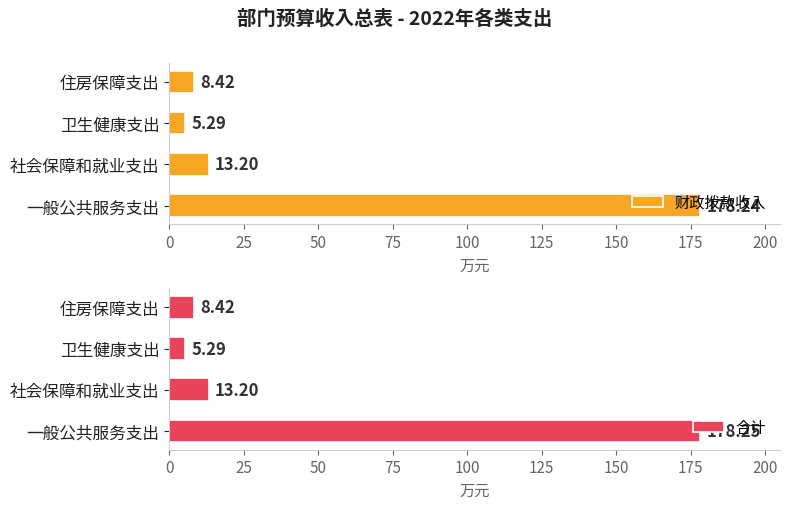

True or false: 财政拨款收入 has a value of 116.0 at 0.

False